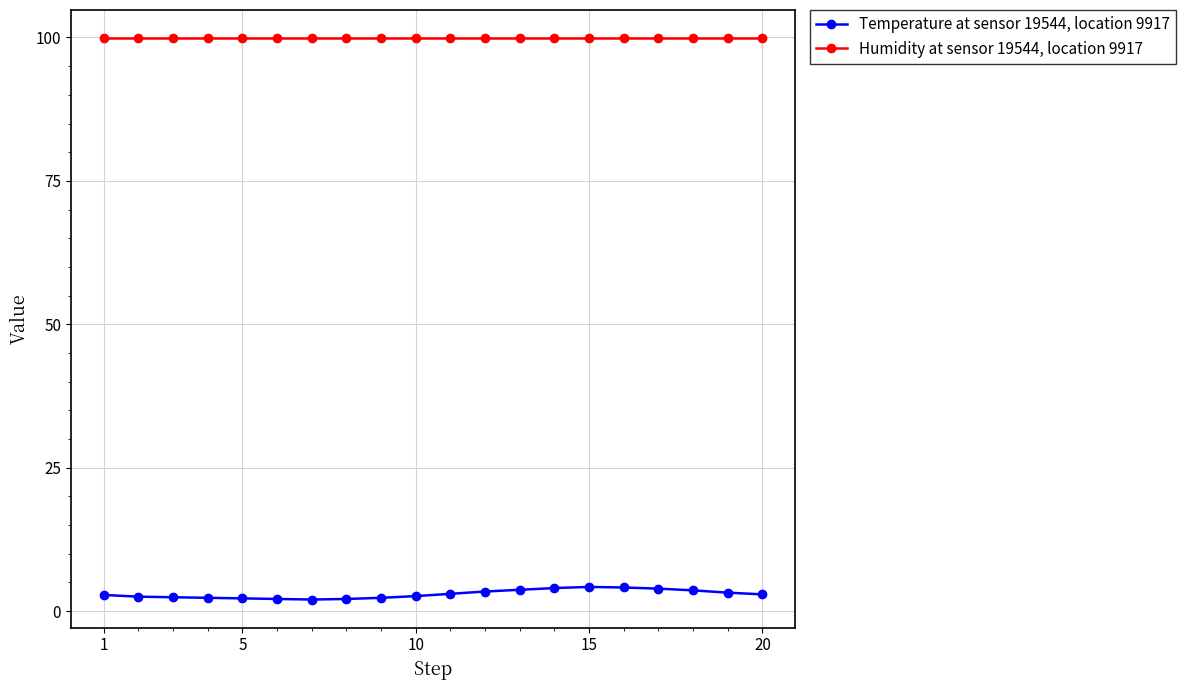

List the series in order of their peak value, highest first.

Humidity at sensor 19544, location 9917, Temperature at sensor 19544, location 9917